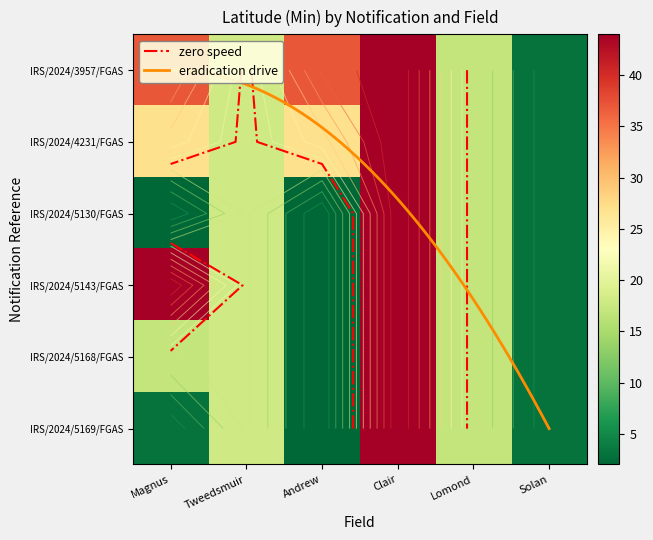

Reading right to left, list all the values displayed in this chart.

IRS/2024/3957/FGAS: 3	17	44	37	18	37
IRS/2024/4231/FGAS: 3	17	44	27	18	27
IRS/2024/5130/FGAS: 3	17	44	2	18	2
IRS/2024/5143/FGAS: 3	17	44	2	18	44
IRS/2024/5168/FGAS: 3	17	44	2	18	17
IRS/2024/5169/FGAS: 3	17	44	2	18	3